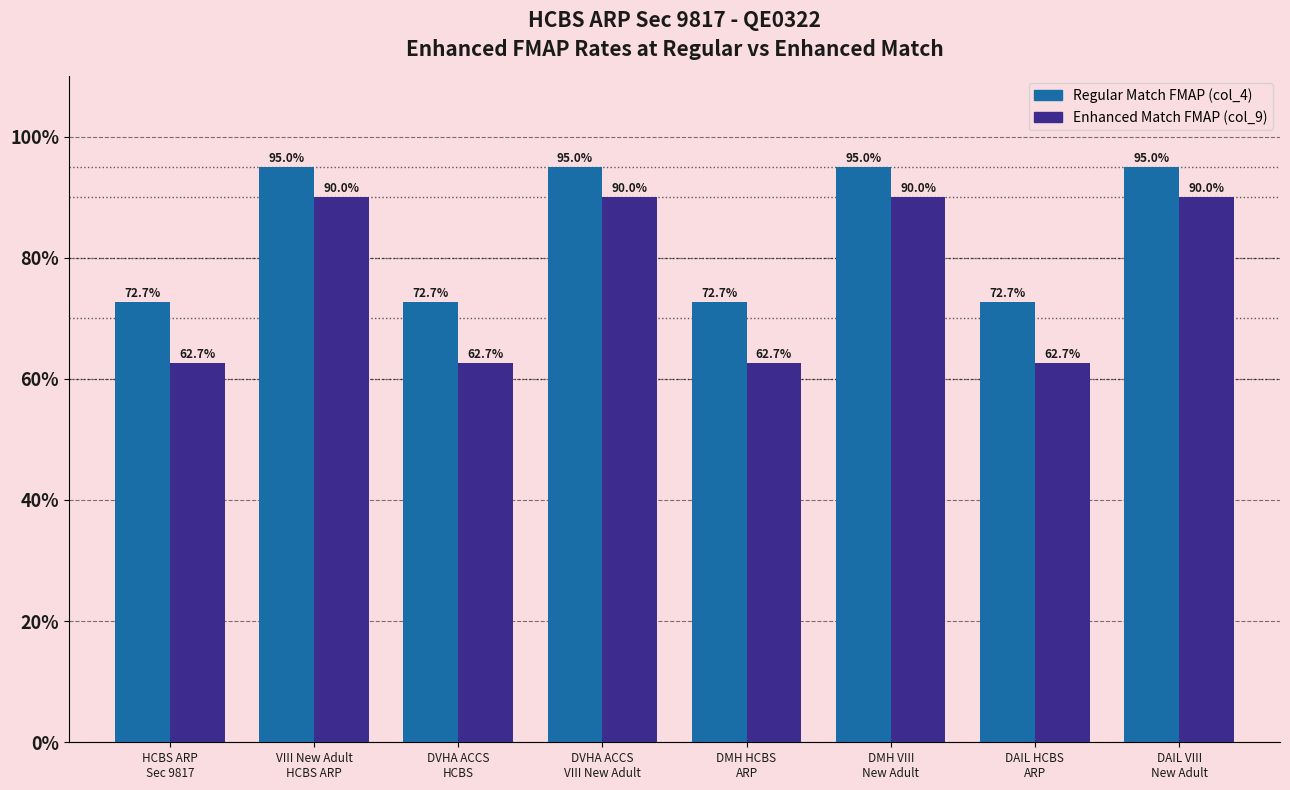

List the series in order of their overall mean, lowest first.

Enhanced Match FMAP (col_9), Regular Match FMAP (col_4)